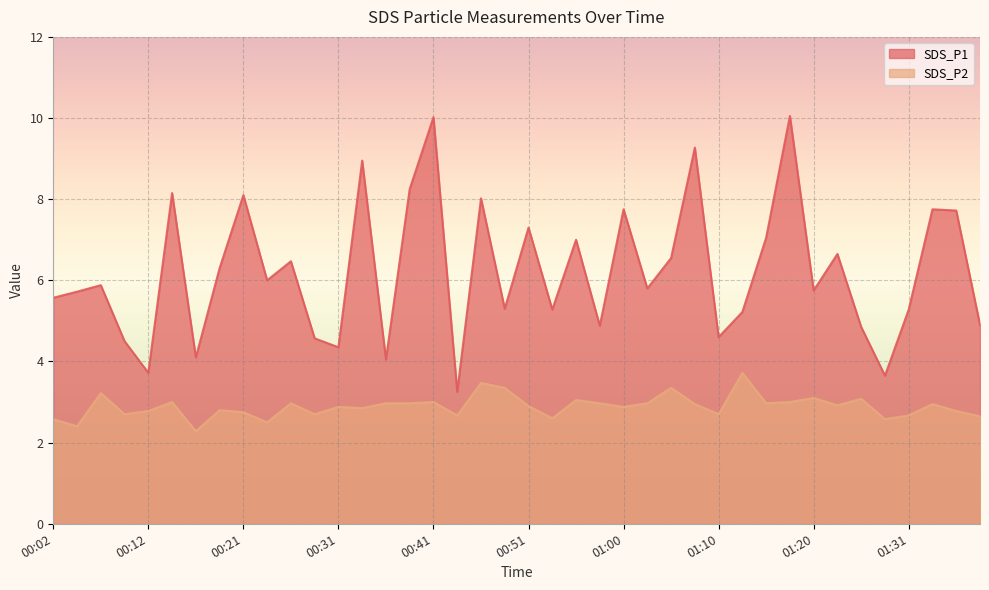

What is the minimum value shown in the chart?

2.3